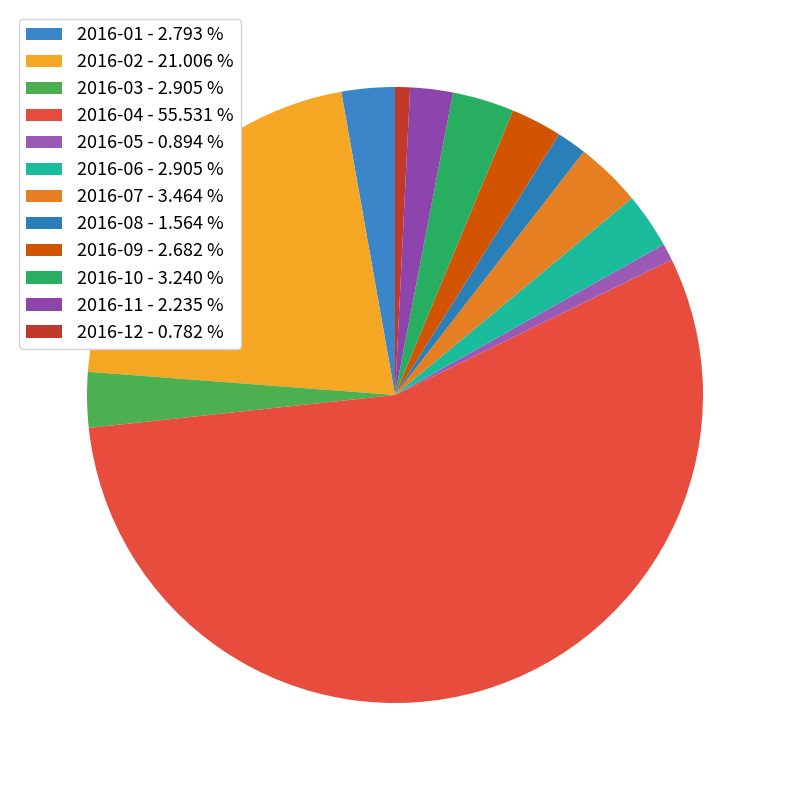

How many segments does this pie chart have?

12